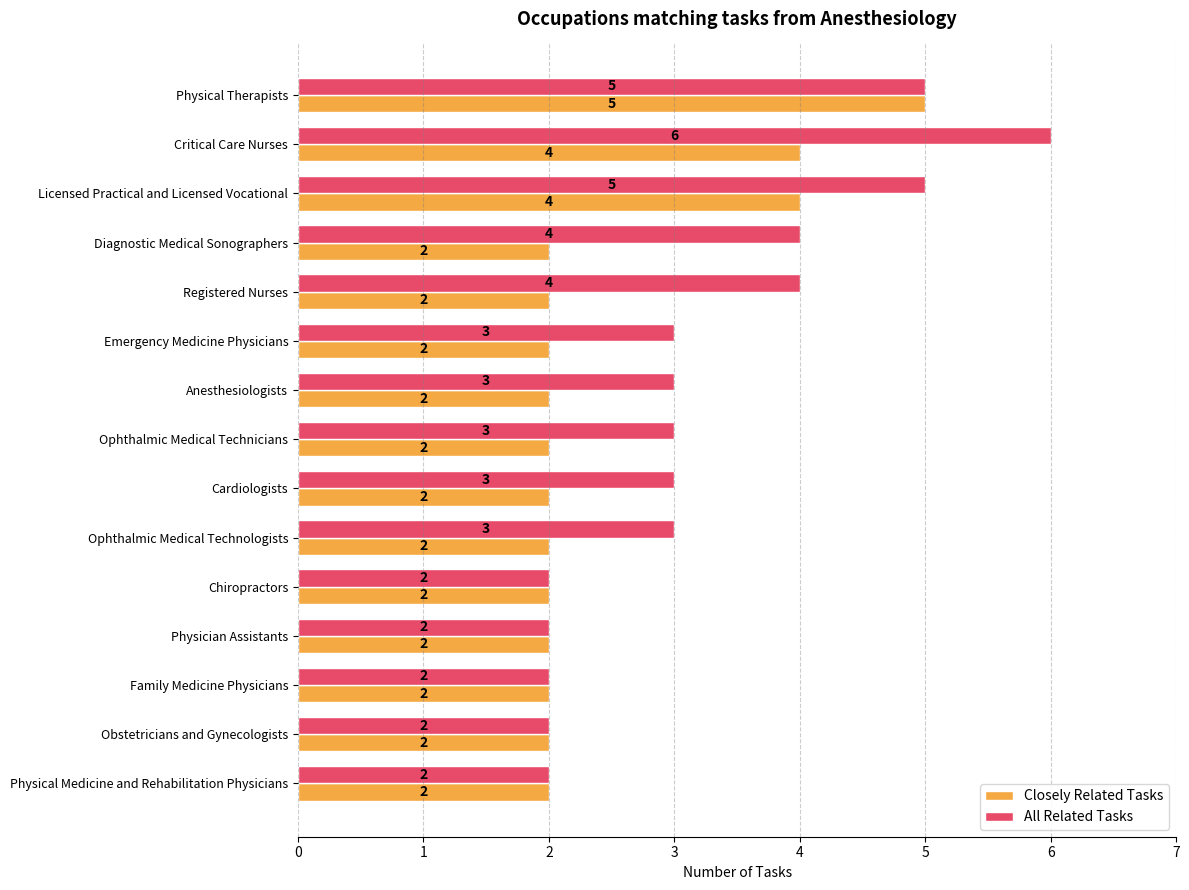

What is the total value across all series at Licensed Practical and Licensed Vocational?

9